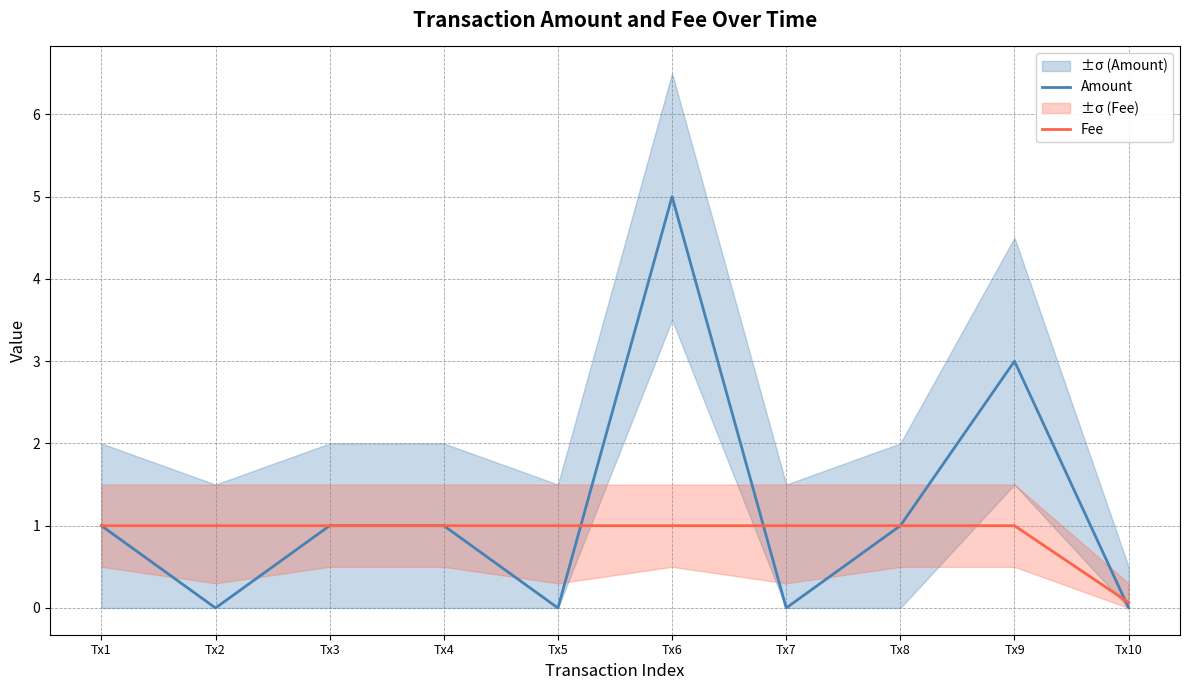

What are all the series names shown in the legend?

Amount, Fee